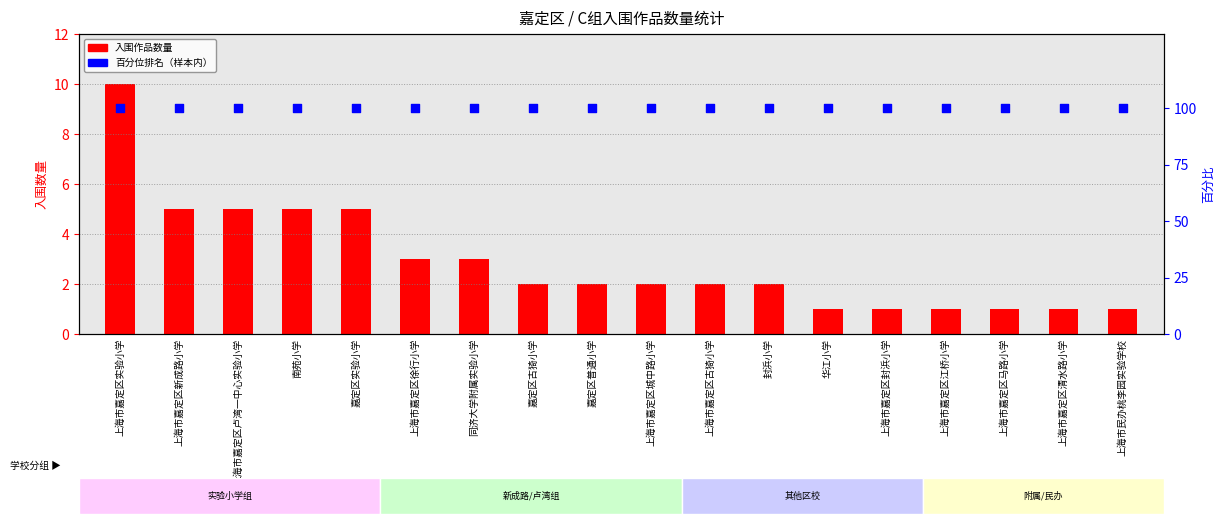

Which series contains the highest Y value?

百分位排名